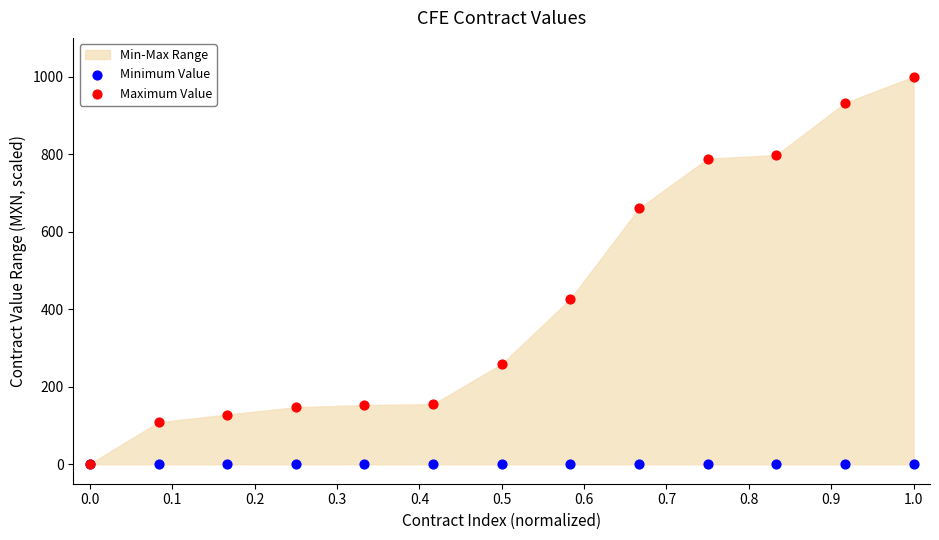

Across all series, what Y value is closest to 500?

426.8